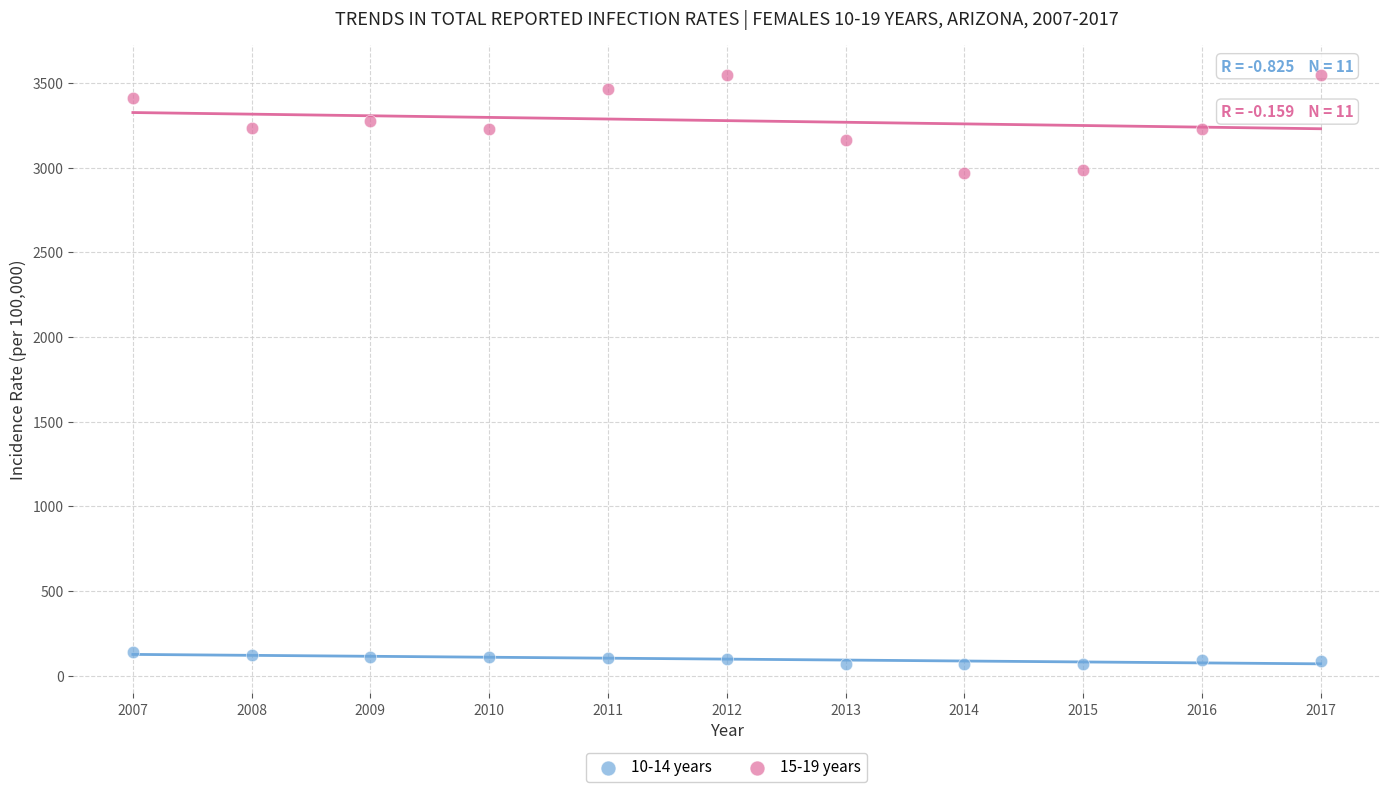

What is the X range (max minus min) for the scatter plot?

10.0